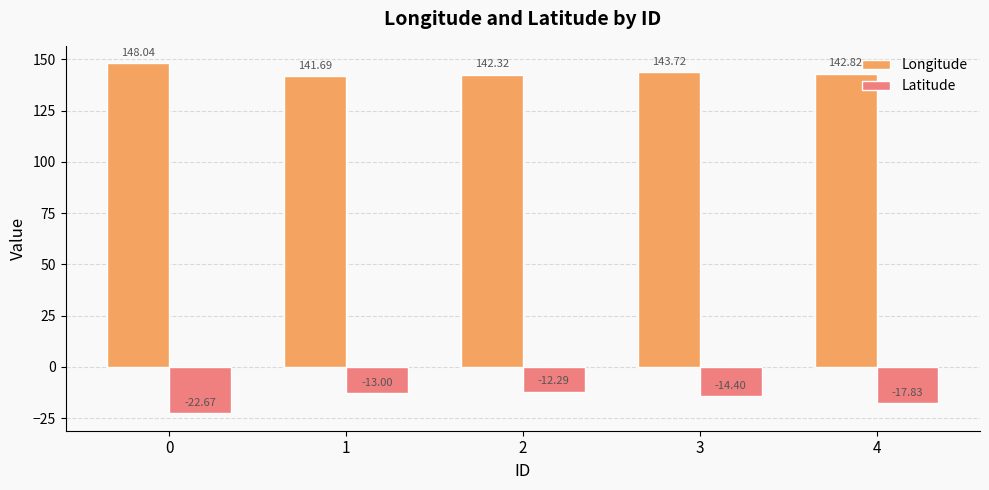

How many bars are there in total?

10